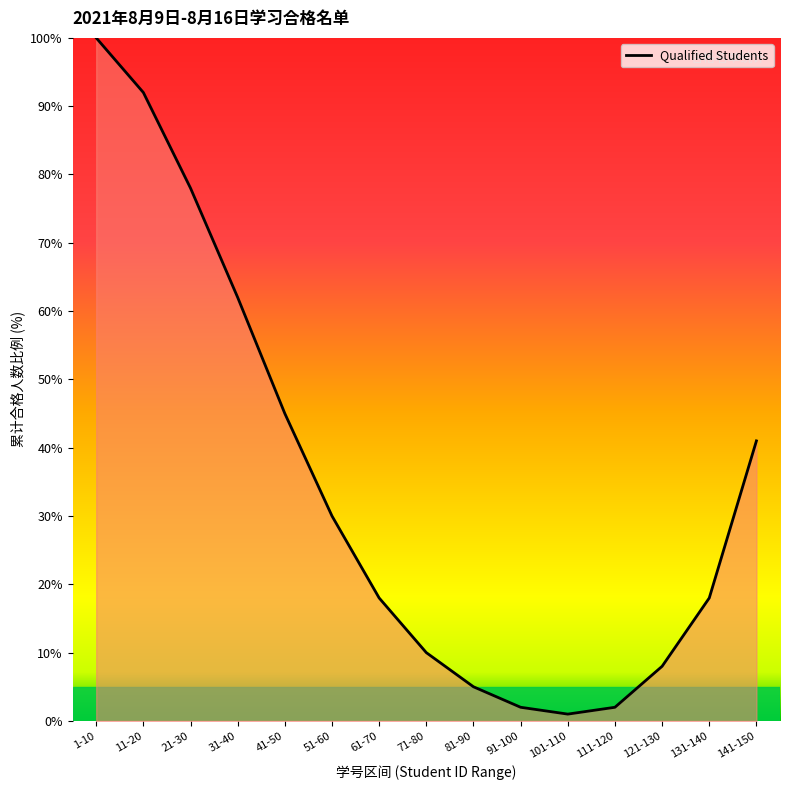

What is the greatest value displayed?

100